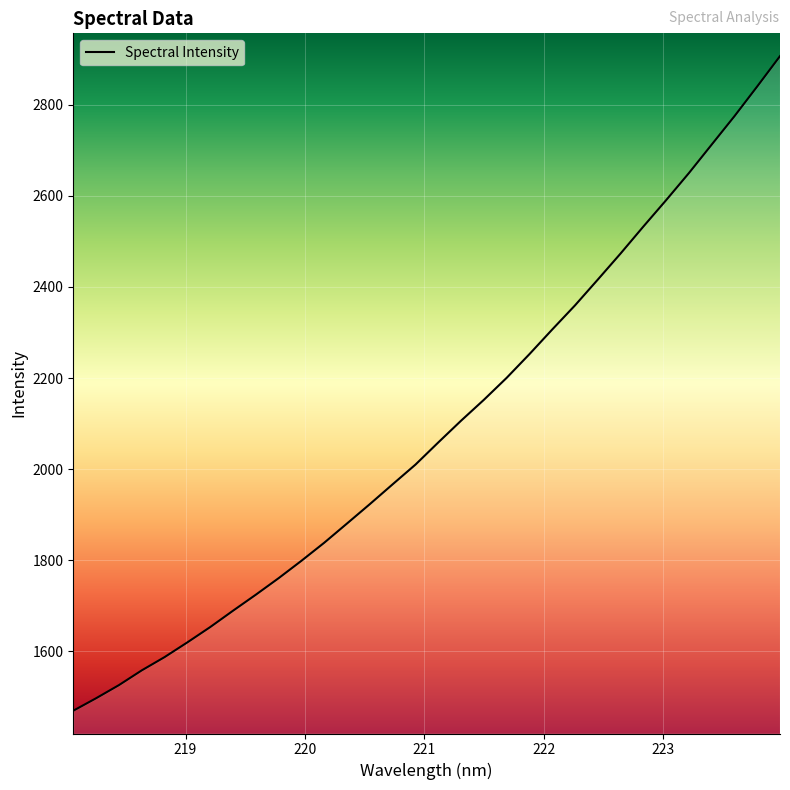

What is the difference between the maximum and minimum values?

1436.5